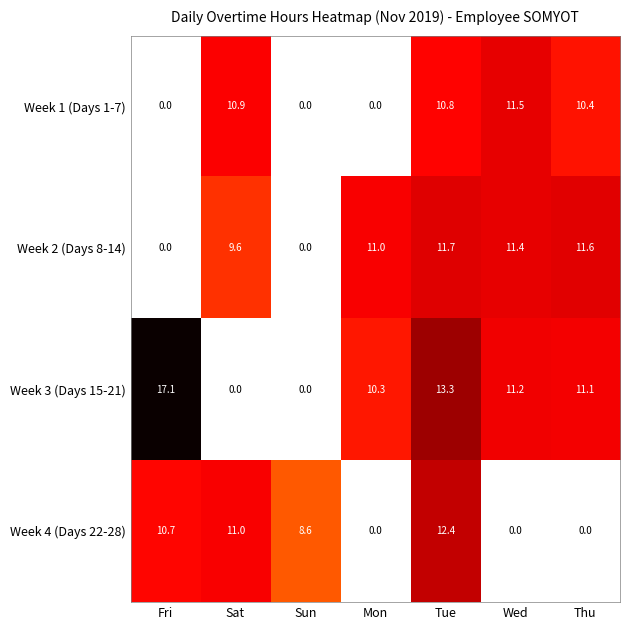

What value does the Week 2 (Days 8-14) series have at Thu?

11.6